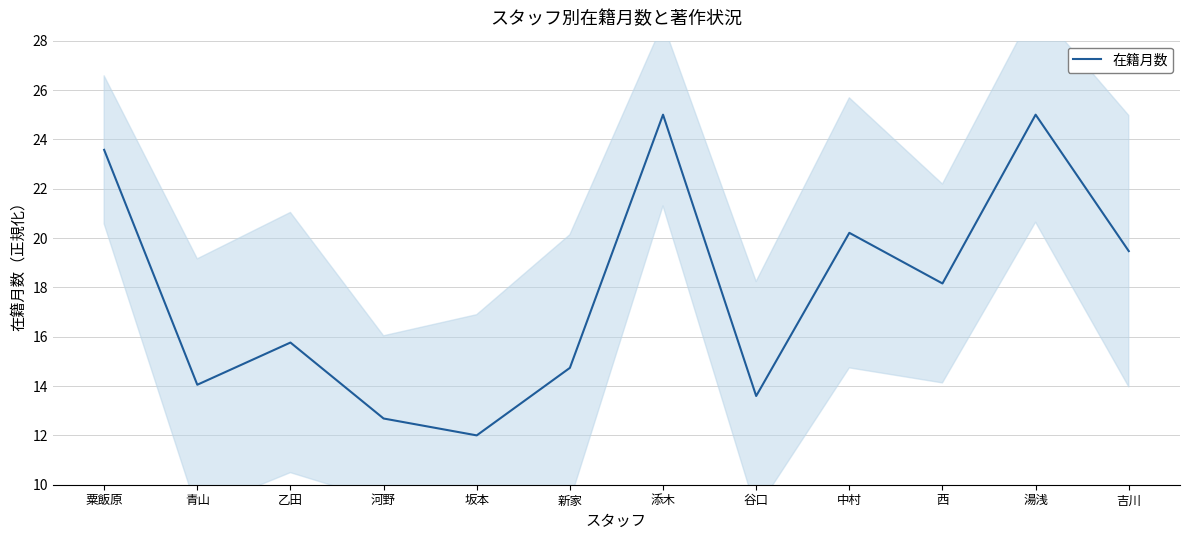

True or false: the data shows 35.5 at 添木.

False